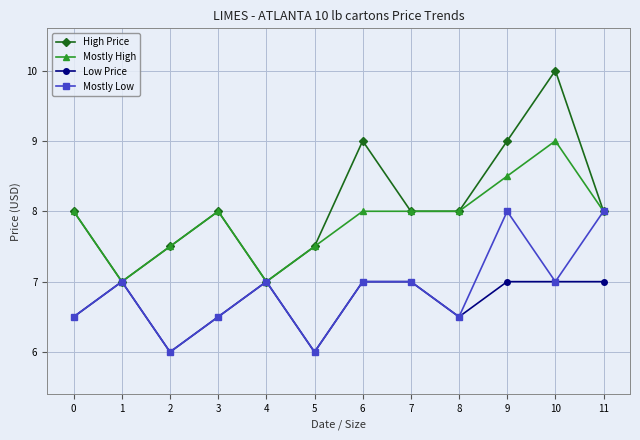

How many data points does each series have?

12